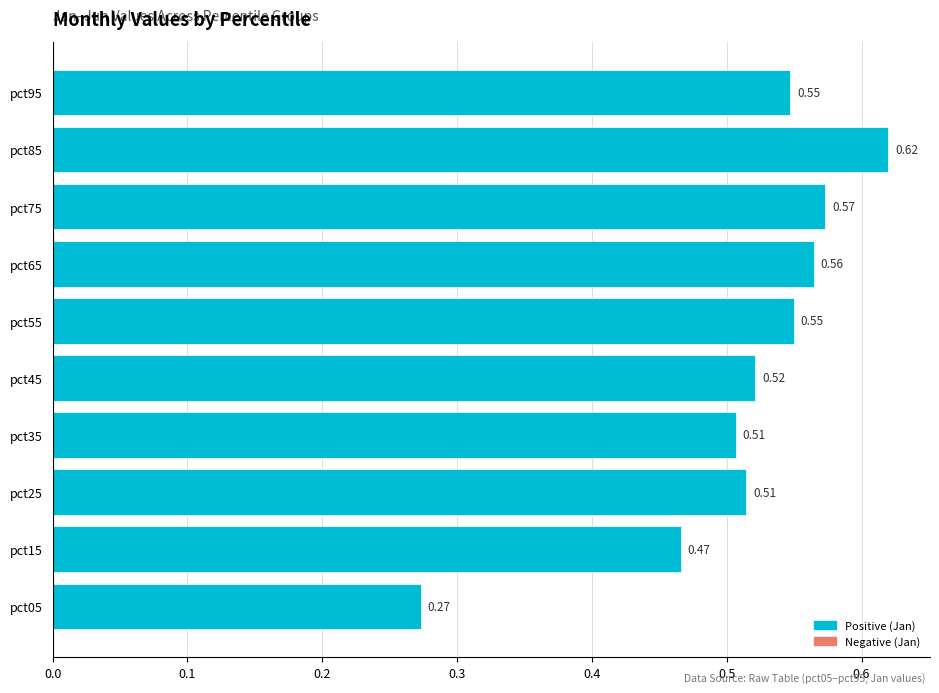

How many series are shown in this chart?

1